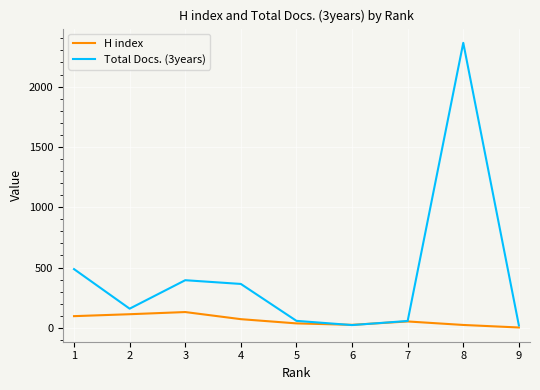

Which series has the widest spread of values?

Total Docs. (3years)